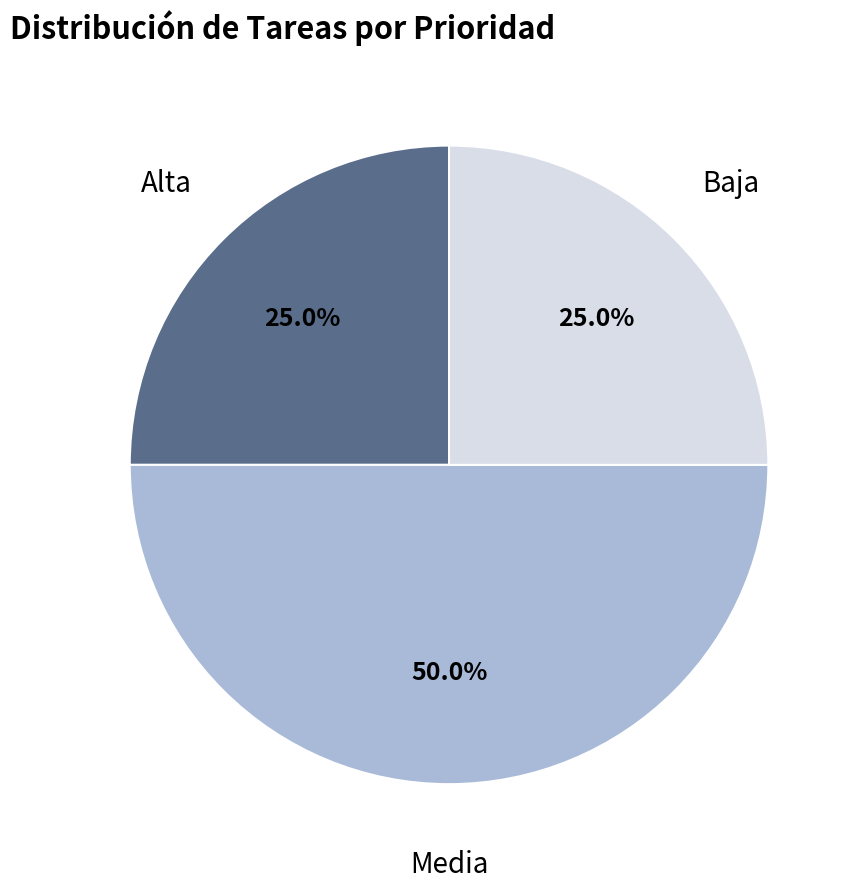

To the nearest percent, what portion does Alta represent?

25%